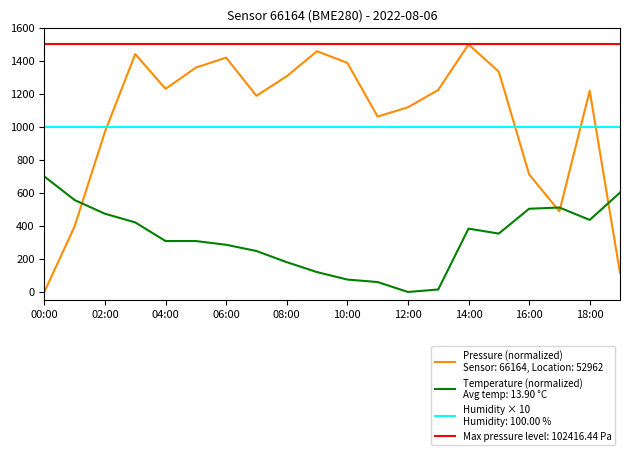

What is the difference between the maximum and minimum values in the pressure series?

1500.0